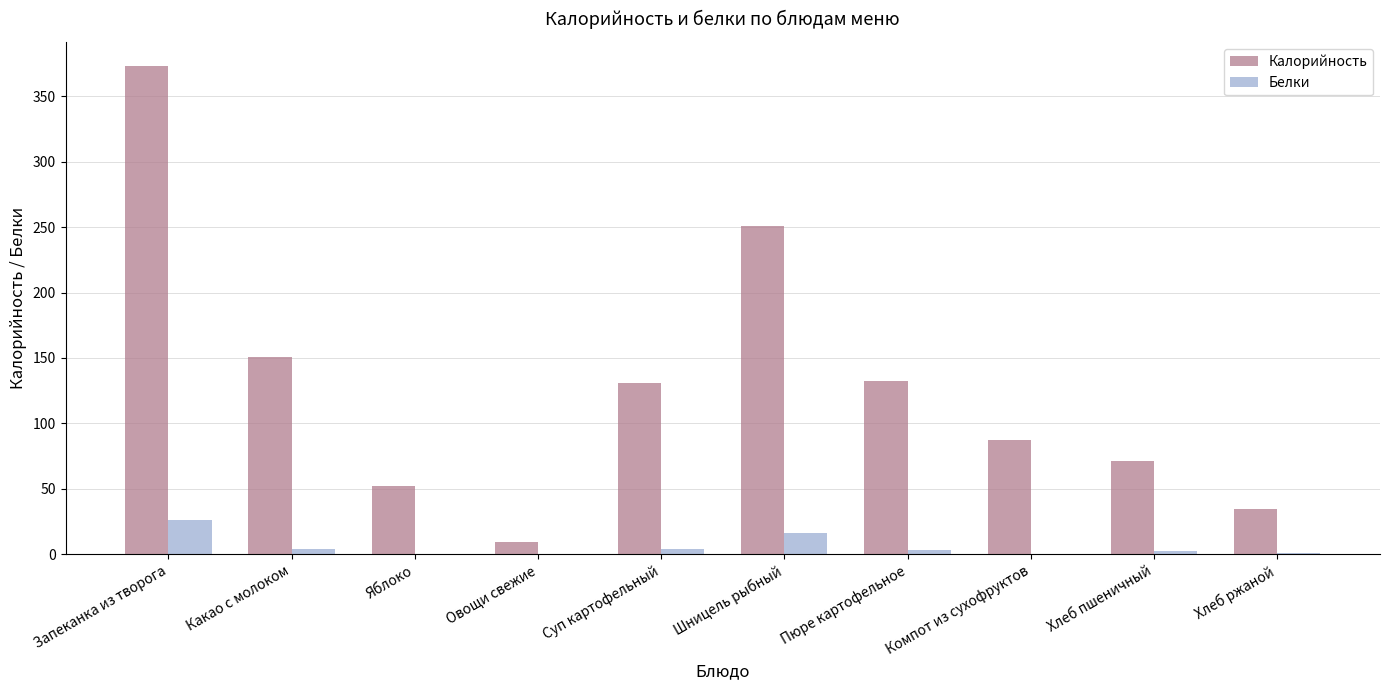

What value does the Калорийность series have at Запеканка из творога?

372.9